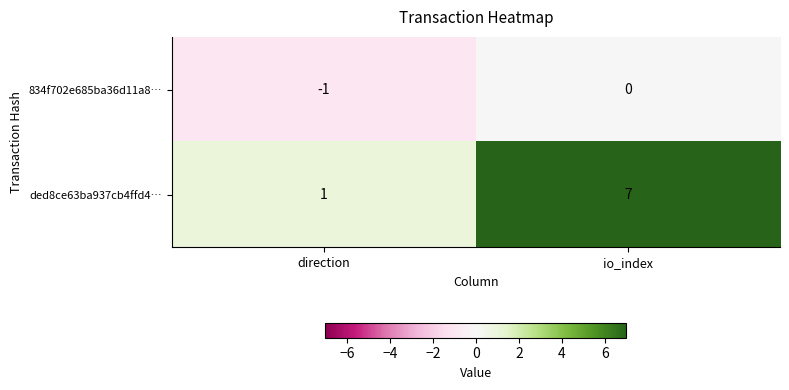

At which label does 834f702e685ba36d11a8… reach its minimum?

direction